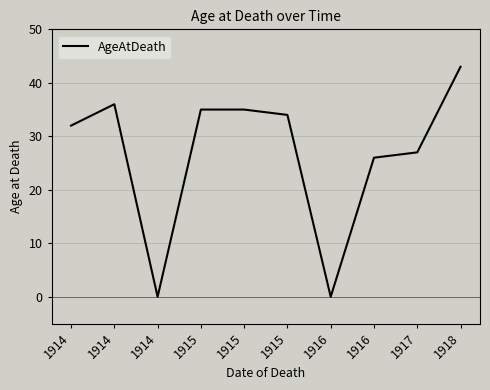

Reading right to left, transcribe all the data shown in this chart.

43	27	26	0	34	35	35	0	36	32